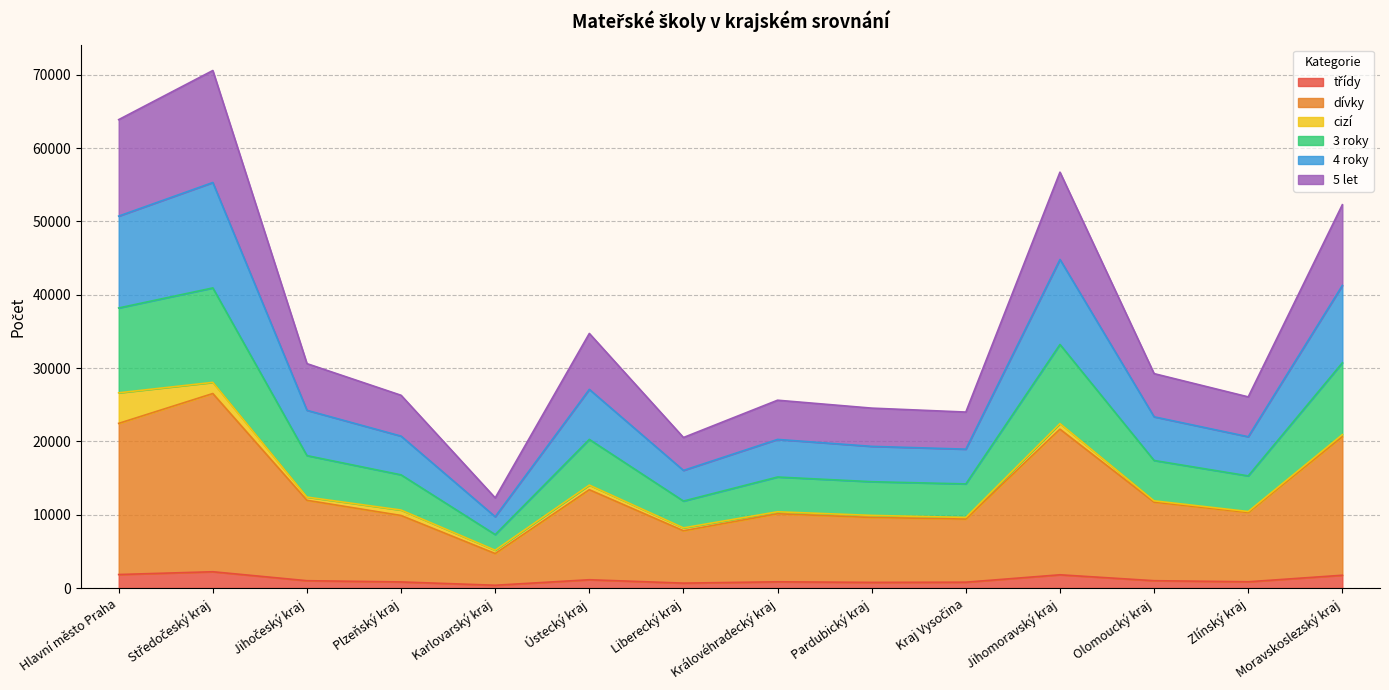

What is the total value across all series at Hlavní město Praha?

63875